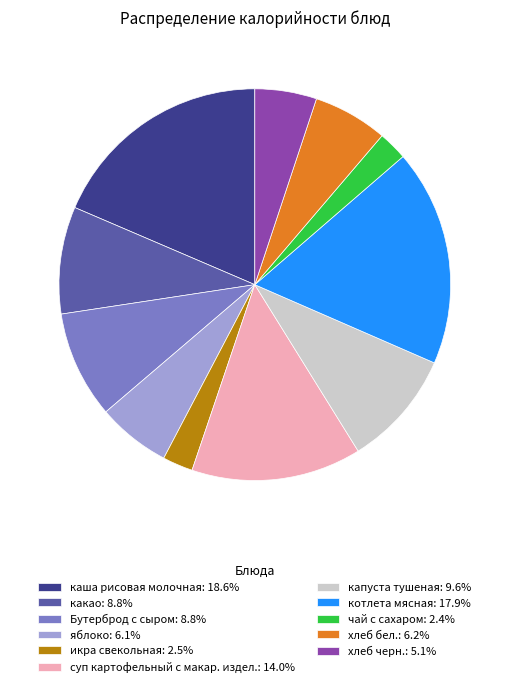

Approximately how many times larger is the value at икра свекольная: 2.5% compared to капуста тушеная: 9.6%?

0.3